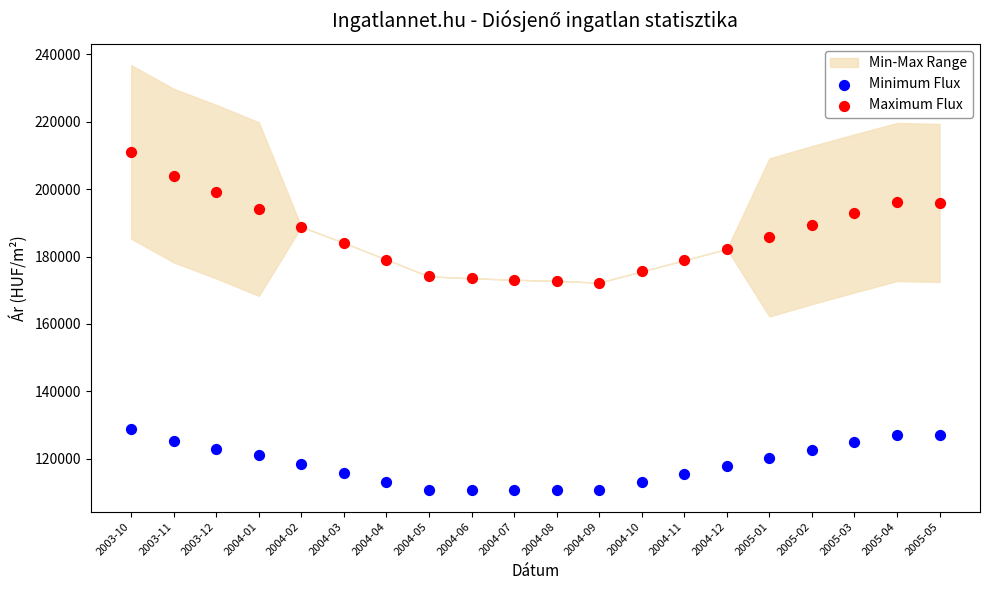

Which series has the widest spread of Y values?

Maximum Flux